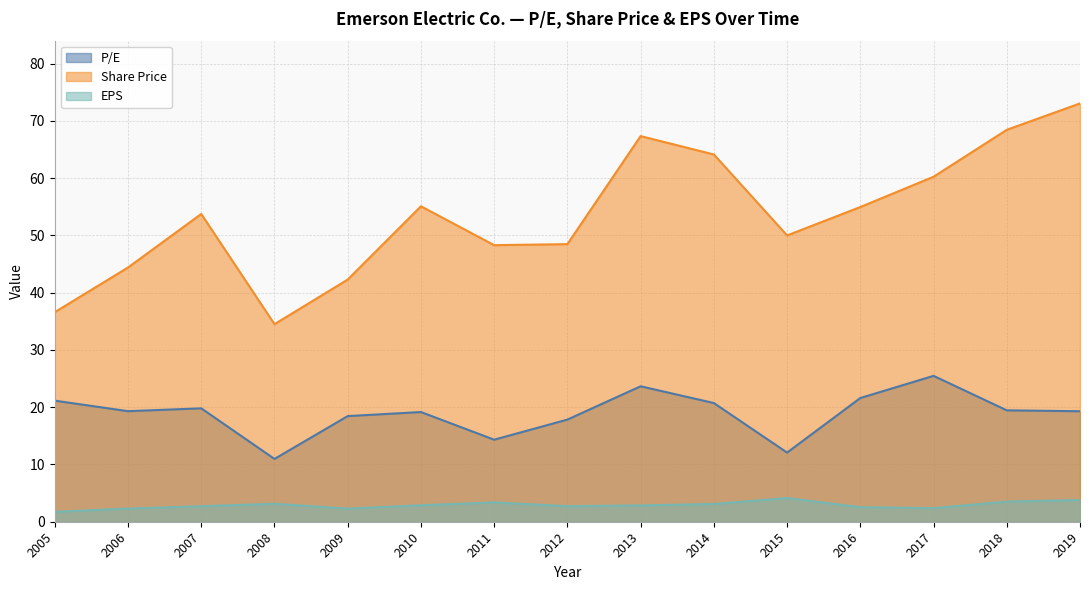

Where does the P/E series first go above 19?

2005